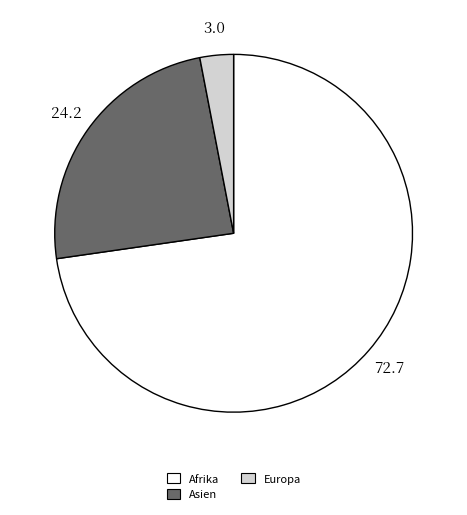

Is there any slice that represents more than half of the pie?

Yes